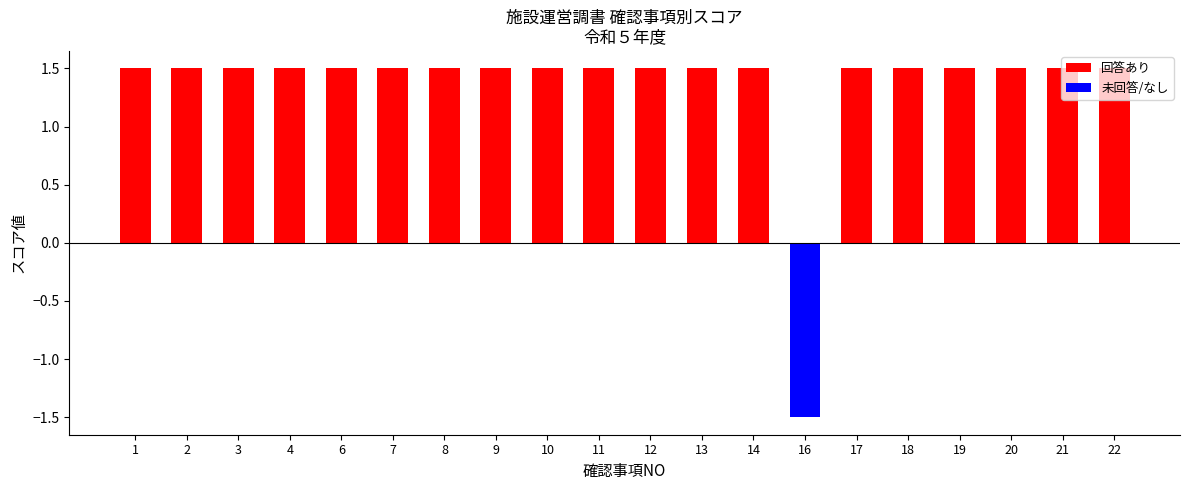

Does the chart contain any negative values?

Yes